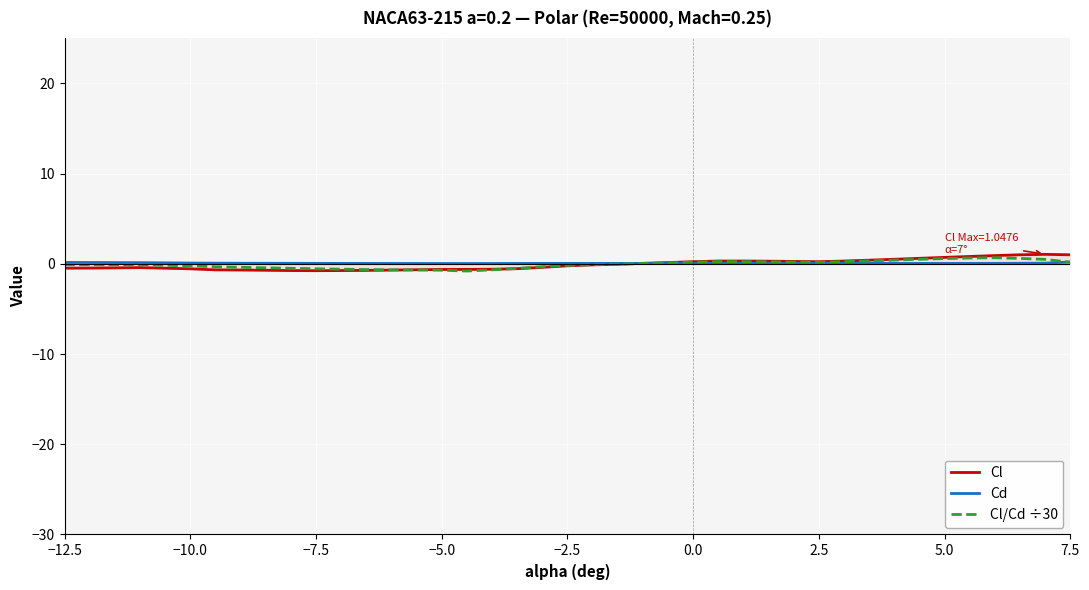

What are all the series names shown in the legend?

Cl, Cd, Cl/Cd ÷30